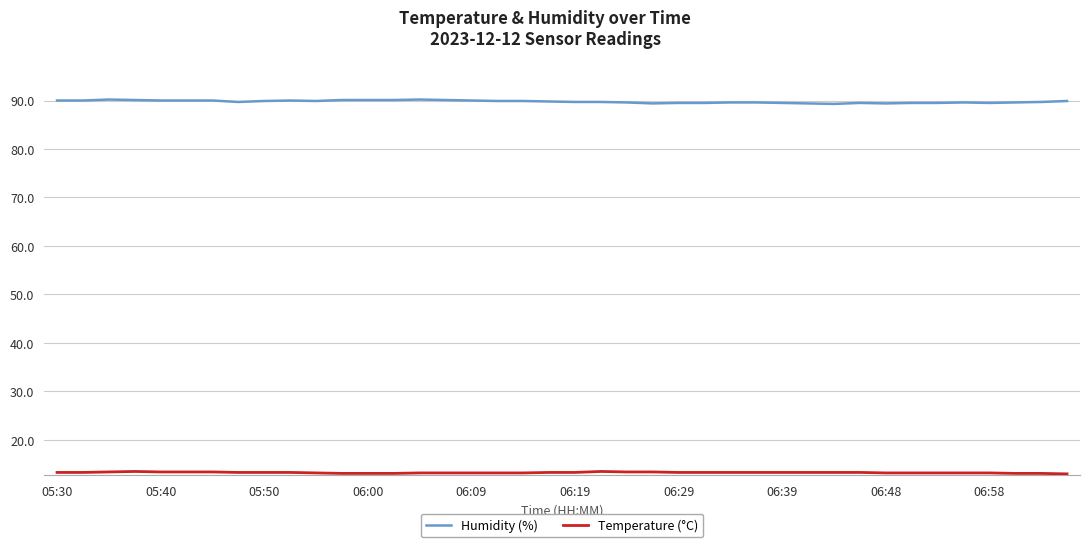

Which series has the largest total across all categories?

Humidity (%)